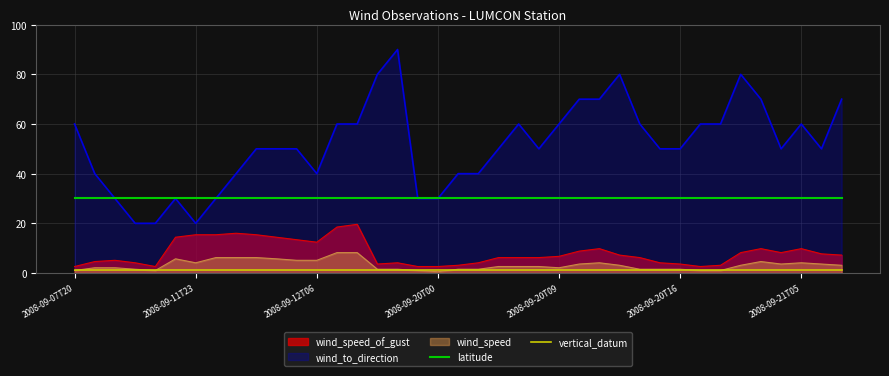

True or false: wind_to_direction and wind_speed_of_gust intersect in this chart.

False